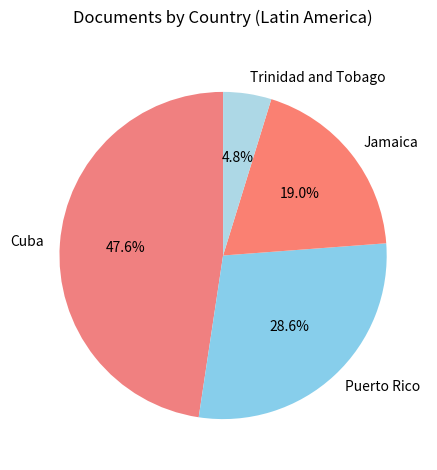

Which slice is the smallest?

Trinidad and Tobago